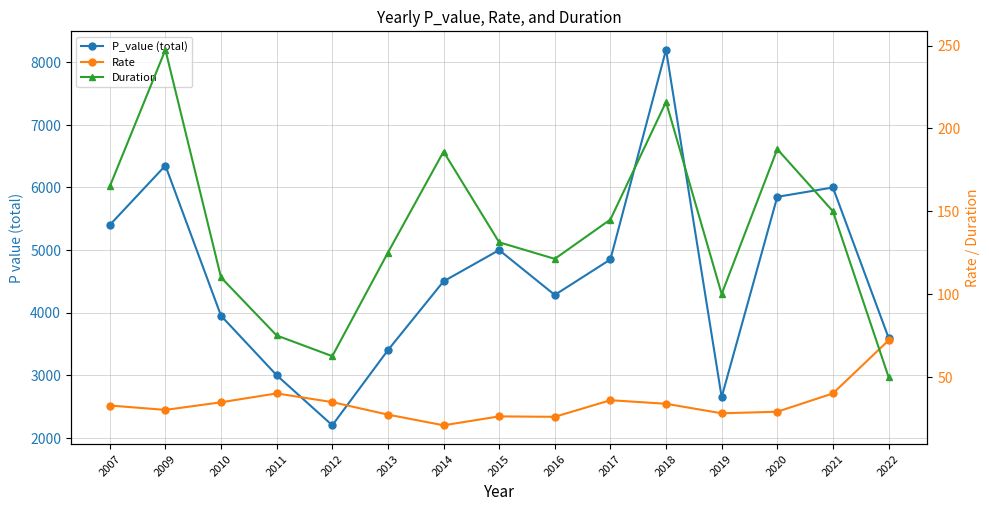

Where does the Duration series first go above 131?

2007